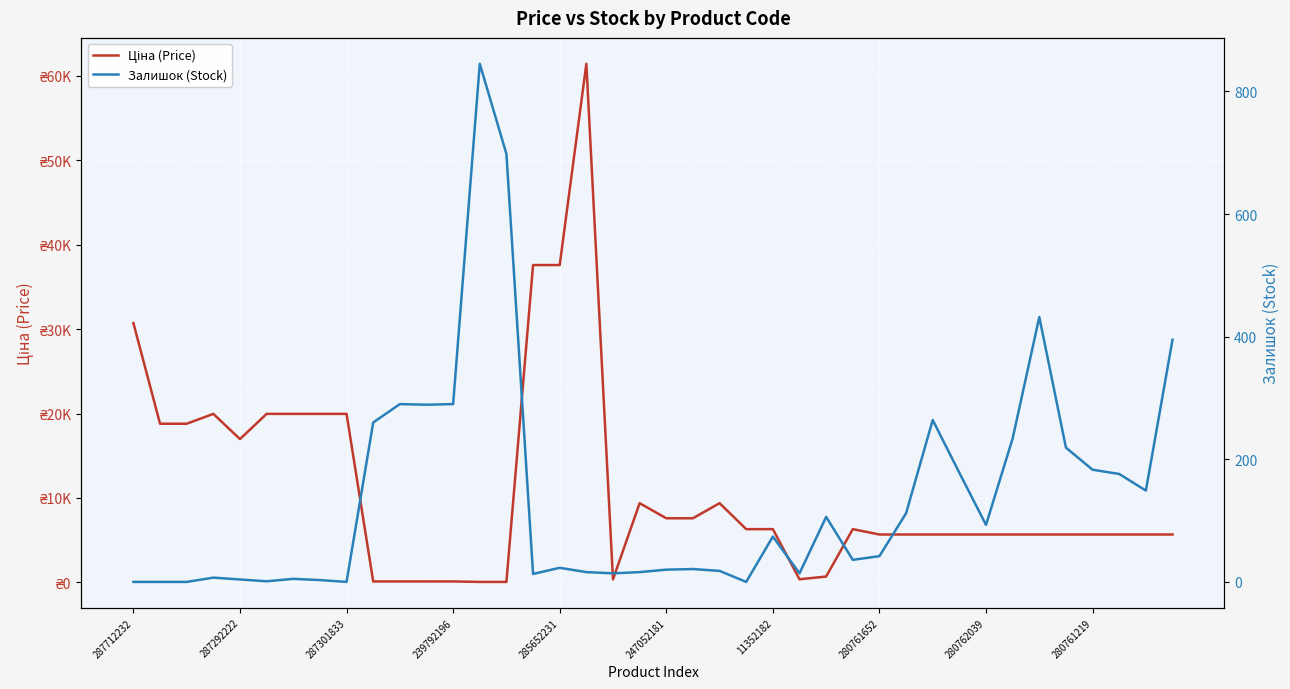

The value of Залишок (Stock) at 280762039 is 93.0. True or false?

True